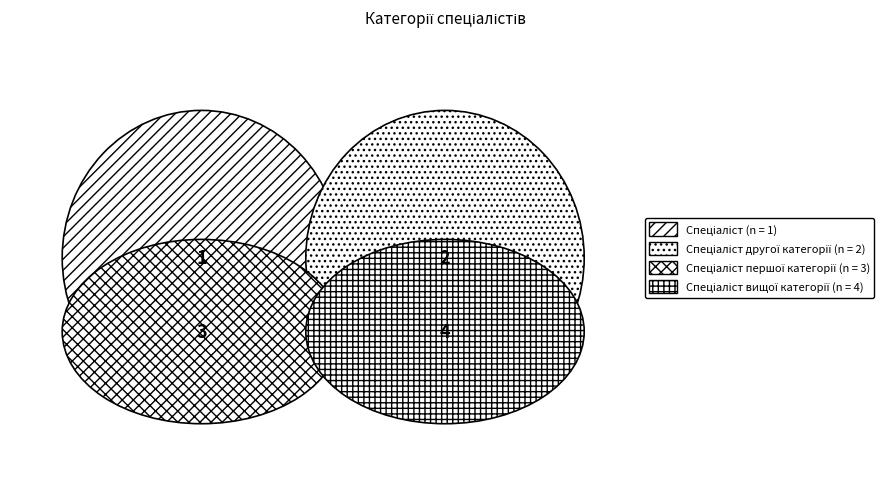

To the nearest percent, what is the combined percentage of Спеціаліст першої категорії and Спеціаліст?

40%